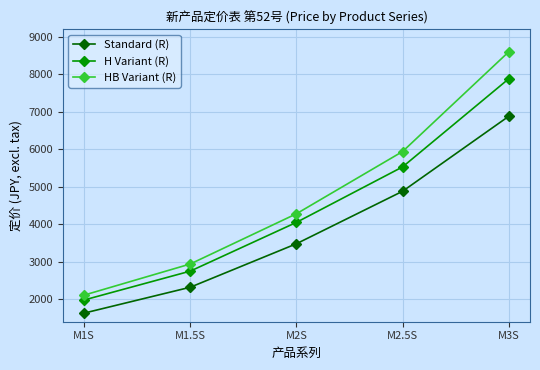

Where is H Variant (R) nearest to the value 4930?

M2.5S